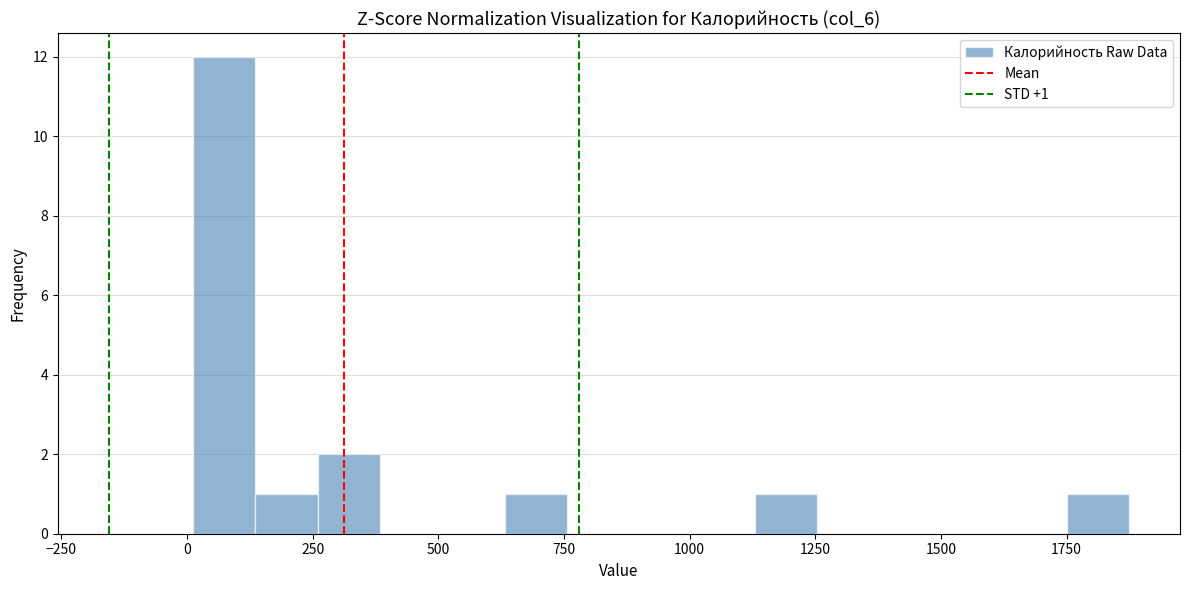

Read against the x-axis, roughly where is the centre of the tallest bar?

50